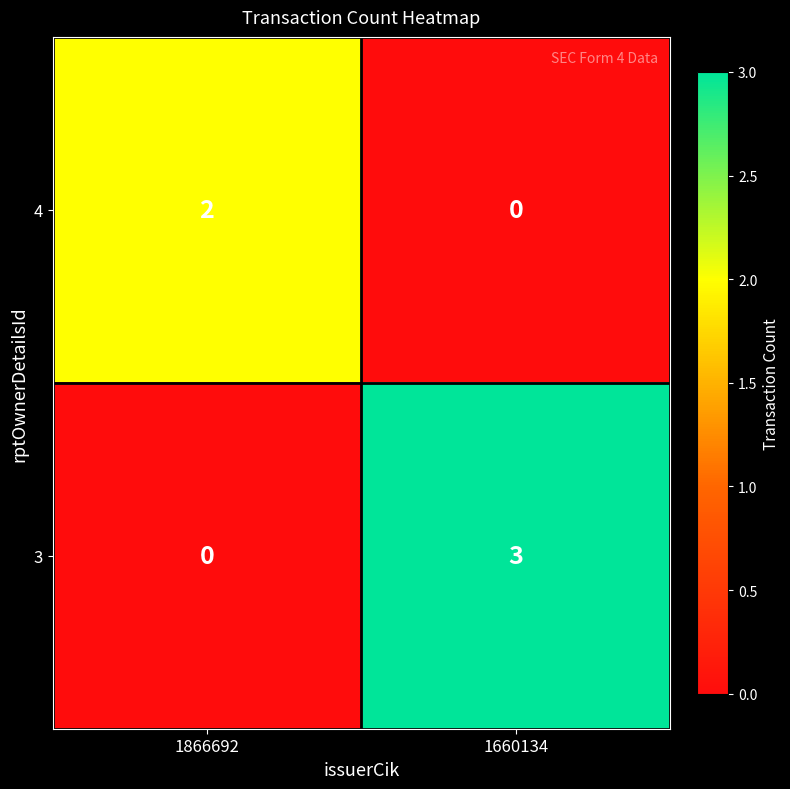

Is it true that 3 equals 4 at 1660134?

False